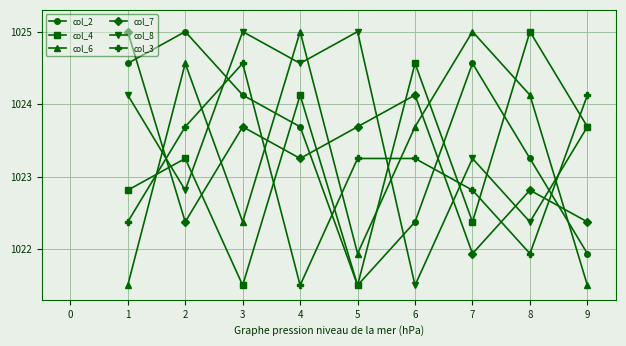

Does the chart have visible grid lines?

Yes